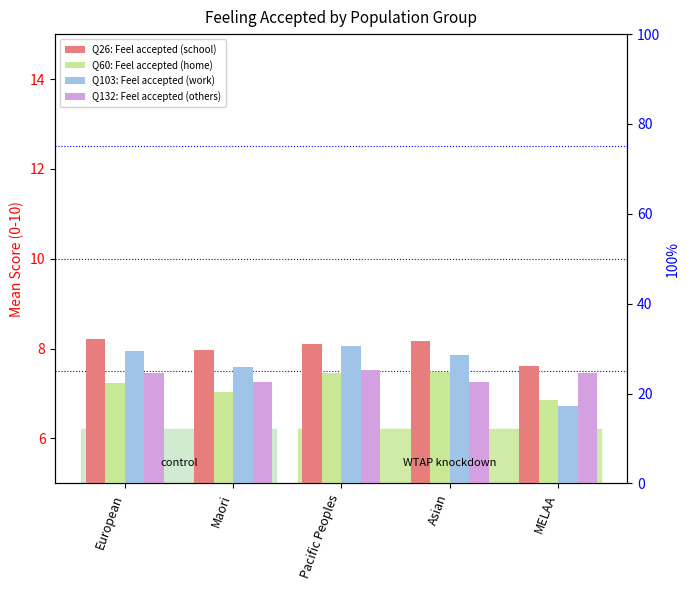

Read the Q60 value at Pacific Peoples.

7.5